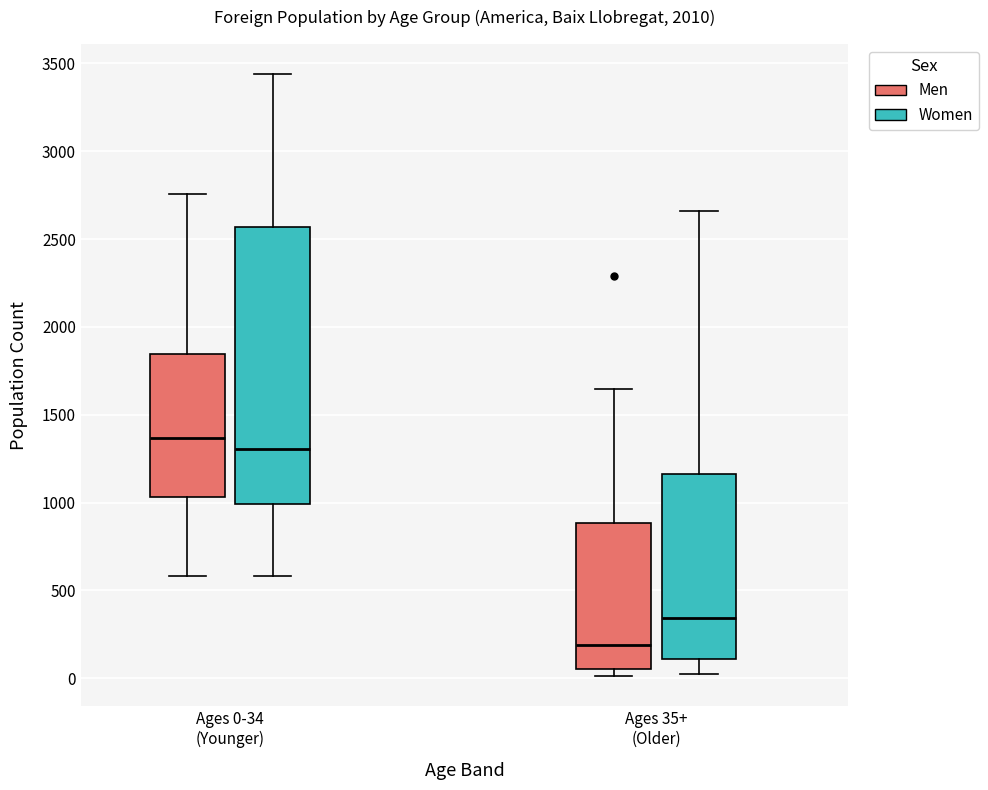

Where does the upper whisker of the box for Ages 35+ (Older) (Women) end on the y-axis? The values are not printed on the chart, so give them approximately, as read against the axis.

2650